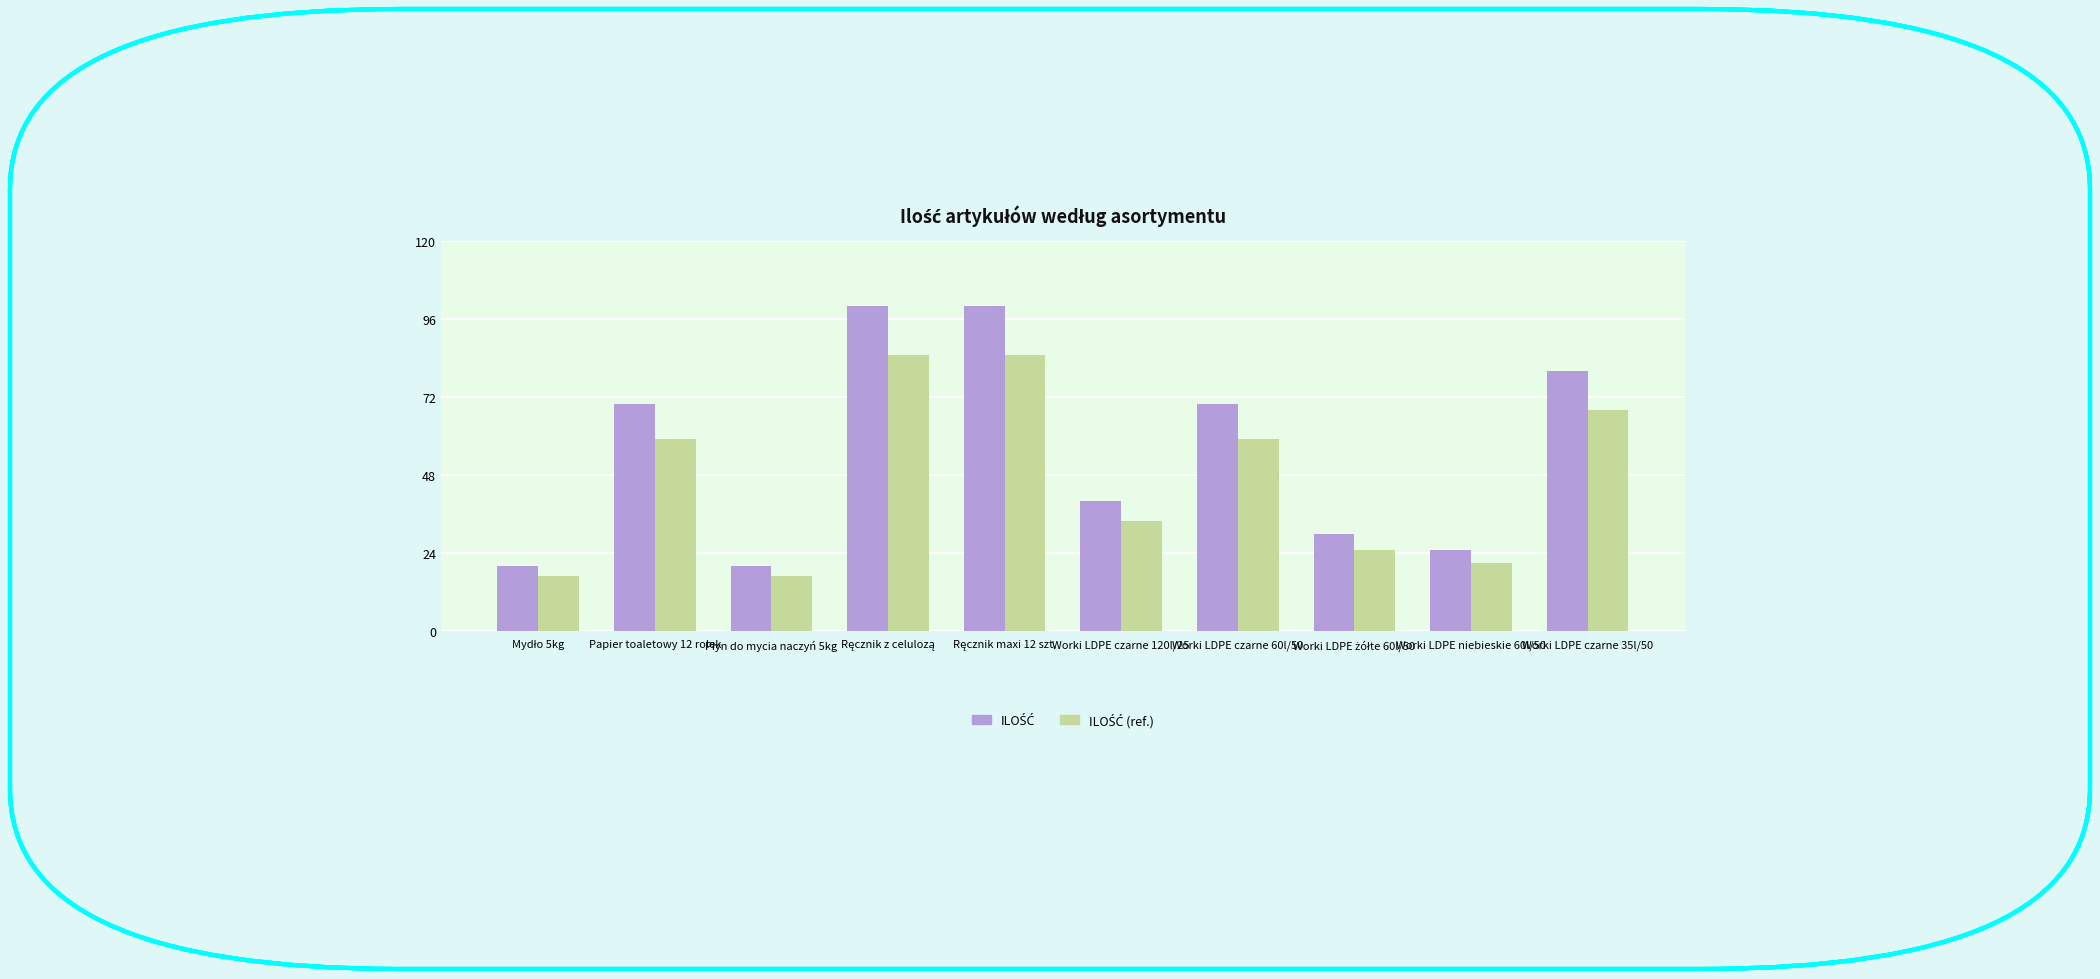

At how many categories does at least one series exceed 38?

6